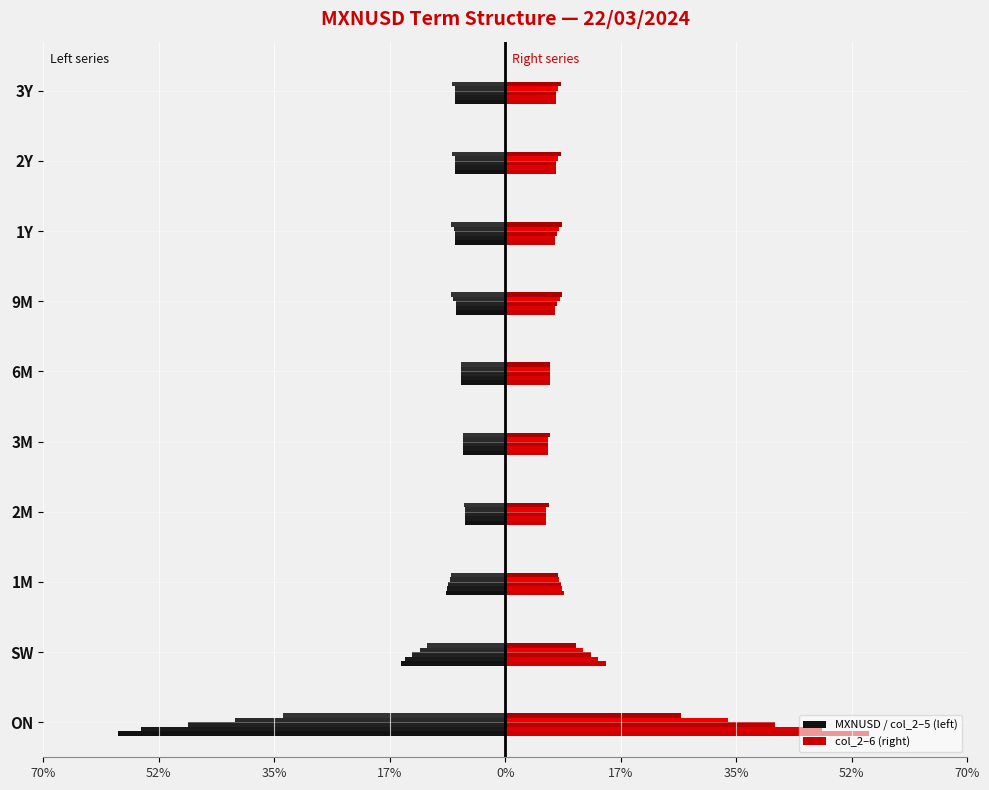

The col_2 series shows -55.1 at ON. True or false?

True